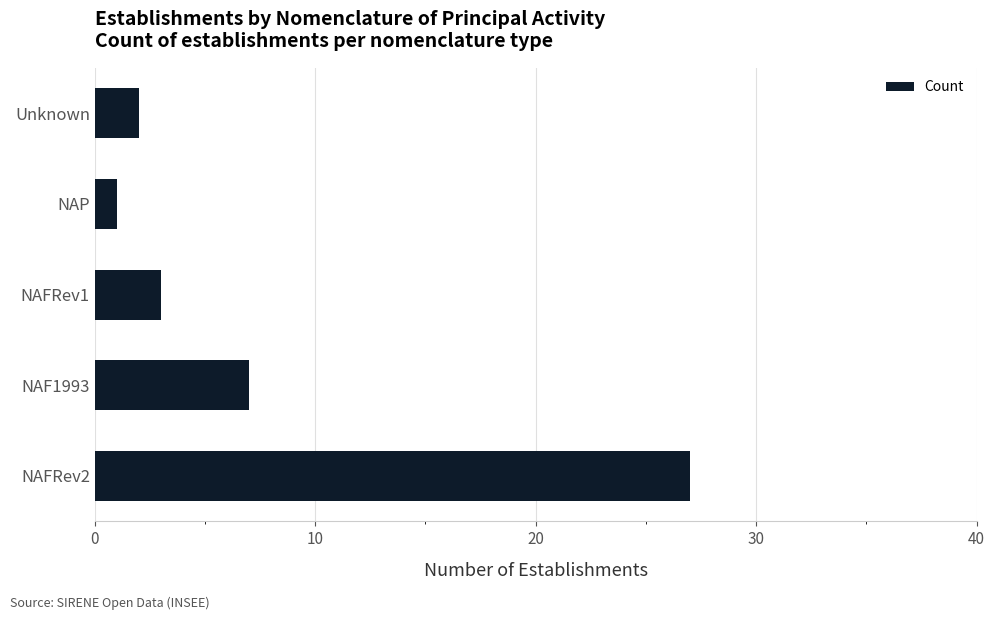

What is the sum of all values?

40